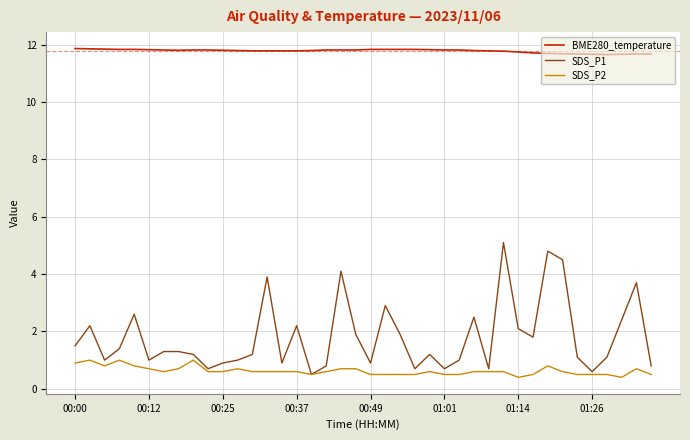

What is the smallest value displayed?

0.4